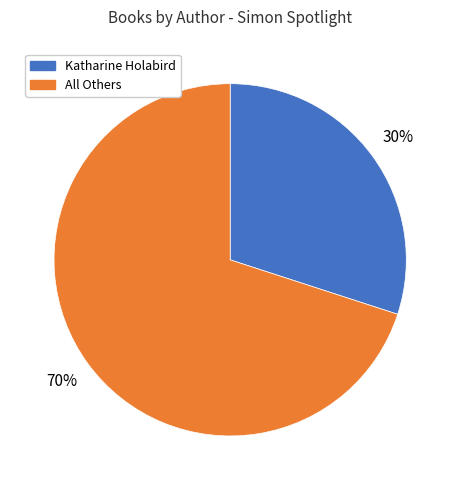

Is there a majority slice in this chart?

Yes